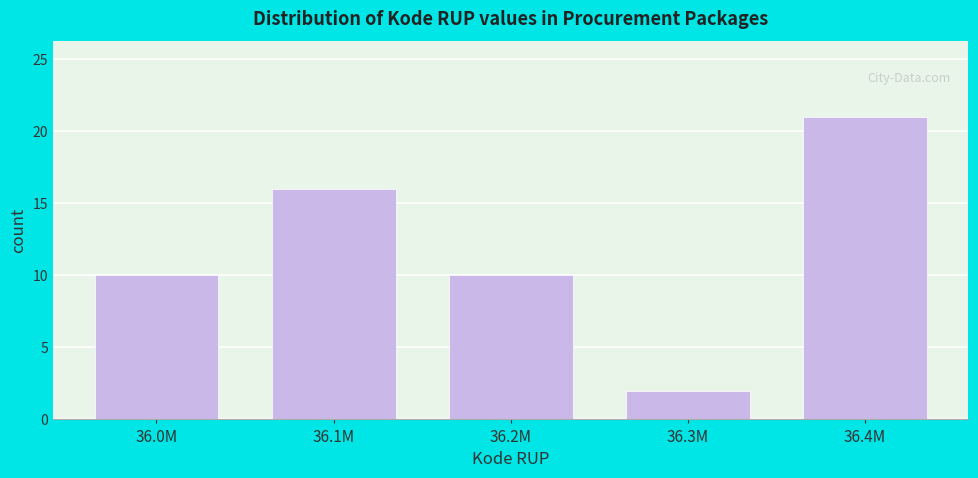

Reading right to left, extract all data points from this chart.

36.4M=21	36.3M=2	36.2M=10	36.1M=16	36.0M=10